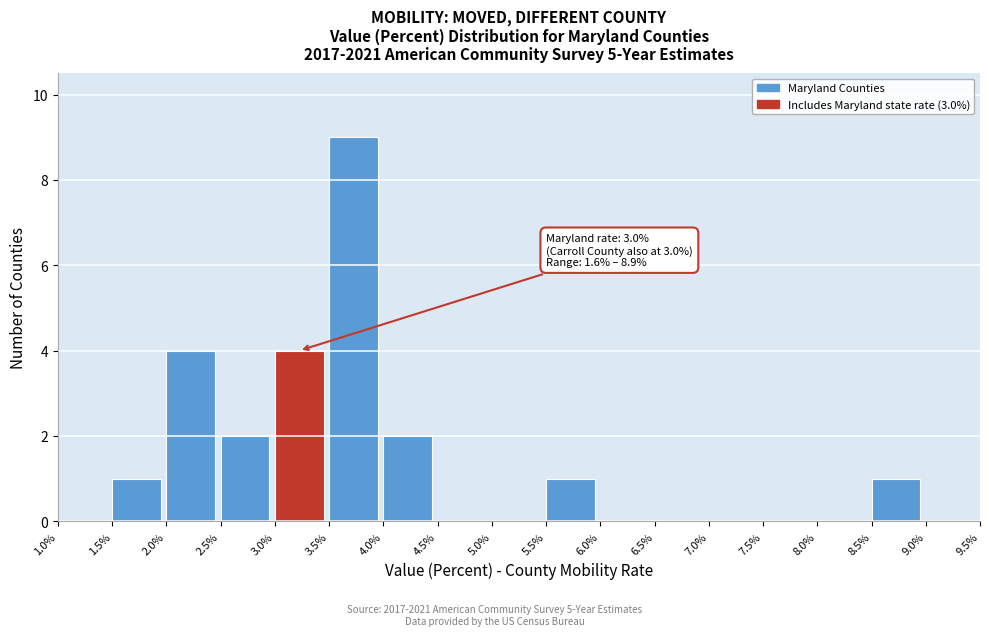

Over which range of the x-axis is the bar tallest?

3.5% to 4.0%